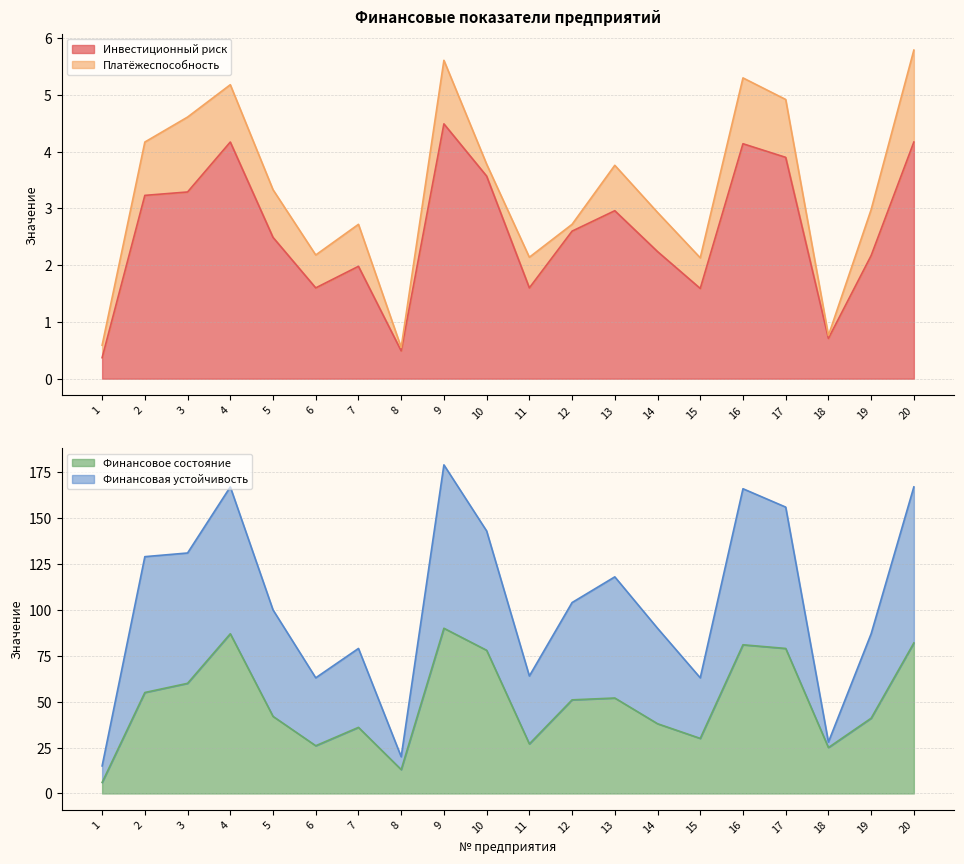

In Финансовая устойчивость, how many points are higher than both neighbors (excluding endpoints)?

5